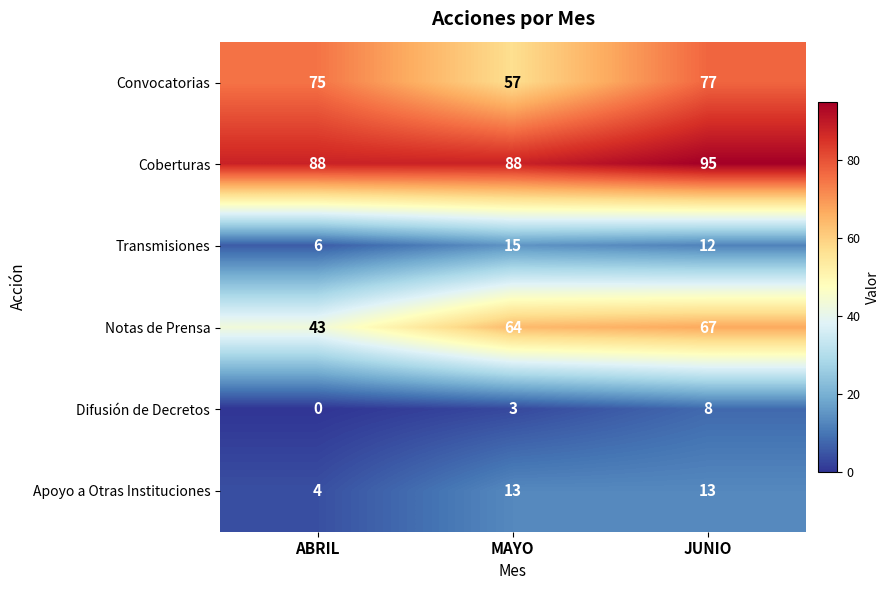

Which series has the largest total across all categories?

Coberturas